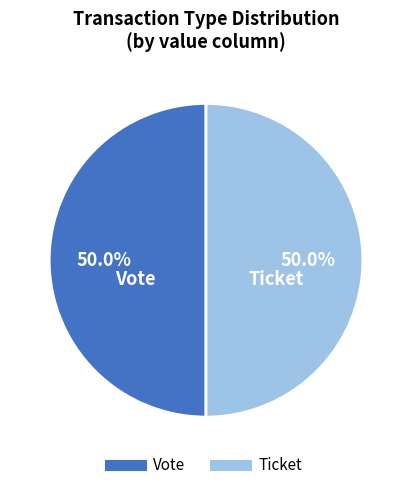

Do Vote and Ticket together represent more than half of the pie?

Yes